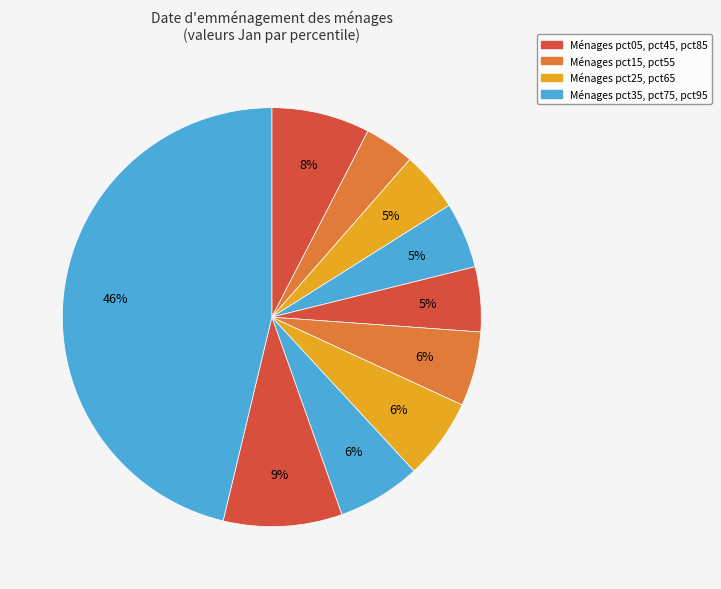

Count the number of slices in the pie.

10